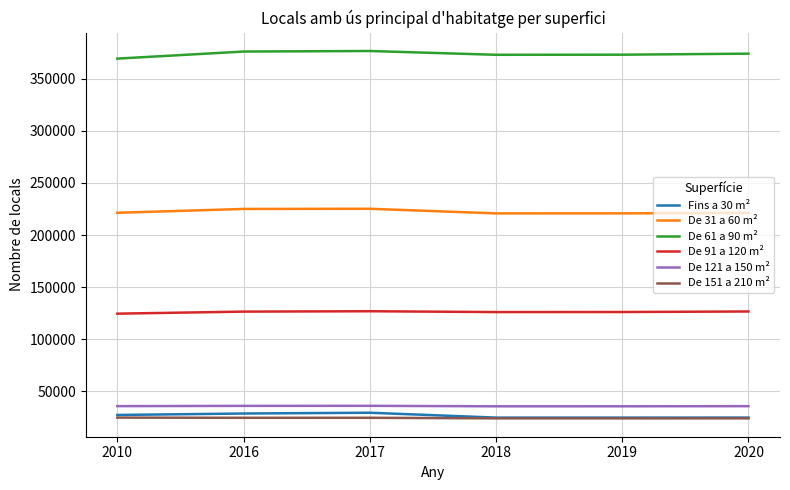

Is the value of De 61 a 90 m² at 2020 greater than the value of De 151 a 210 m² at 2016?

Yes